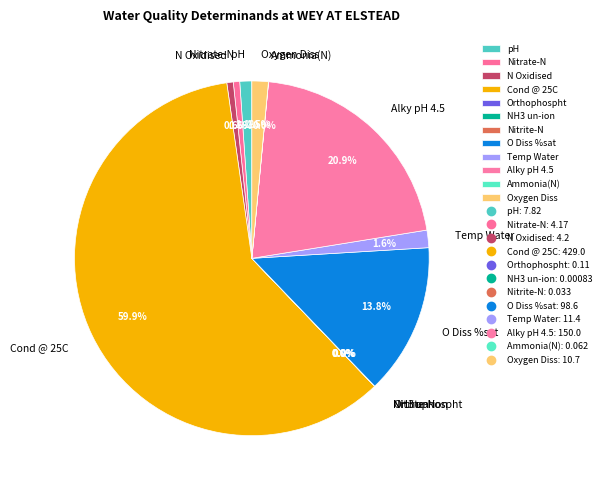

How much of the chart is everything except Alky pH 4.5?

79.1%